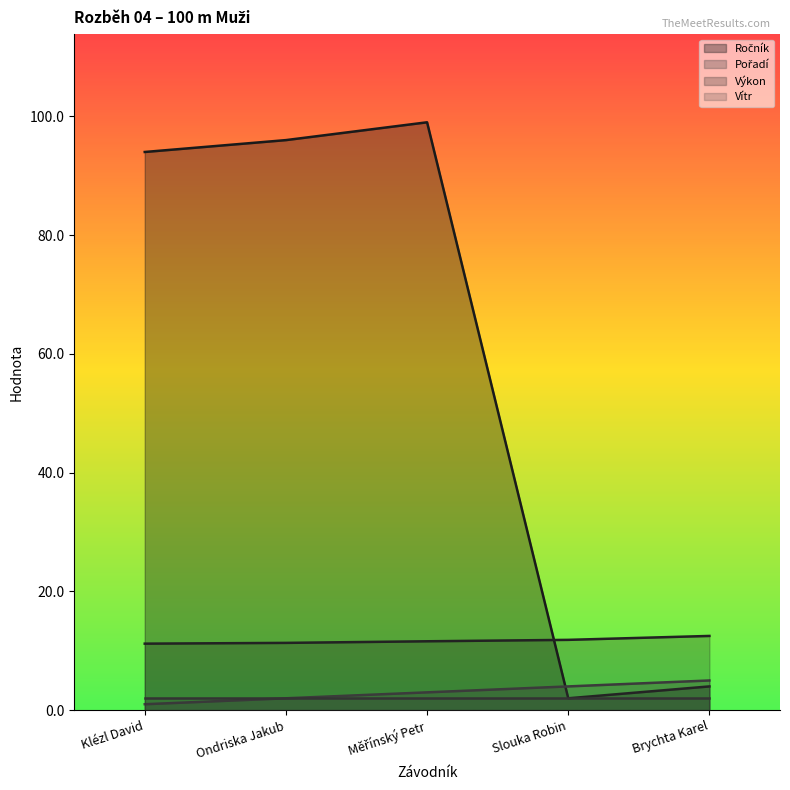

What is the difference between the maximum and minimum values in the Pořadí series?

4.0